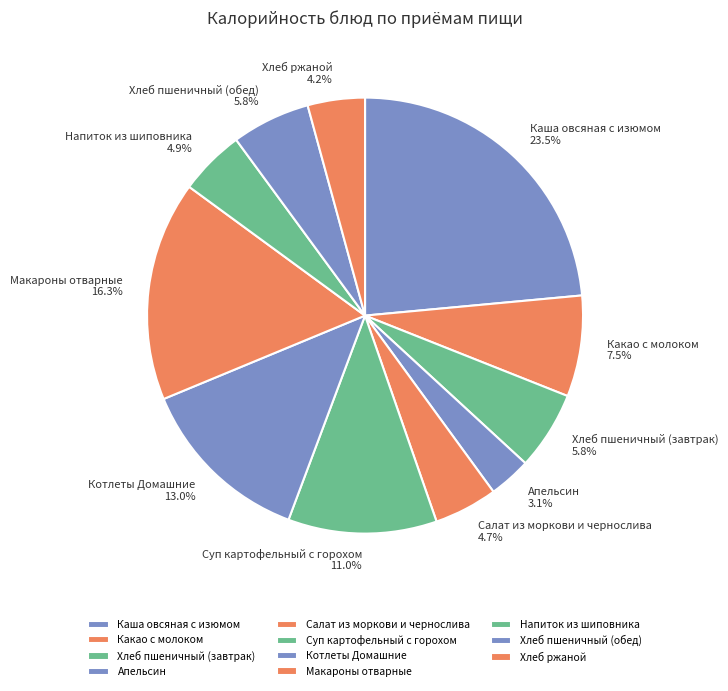

What is the smallest slice in the pie chart?

Апельсин